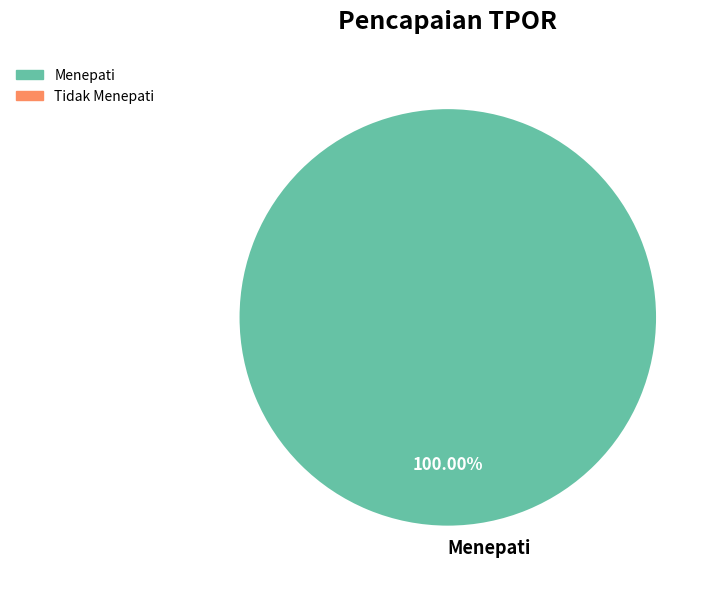

Is Menepati the majority of the pie?

Yes